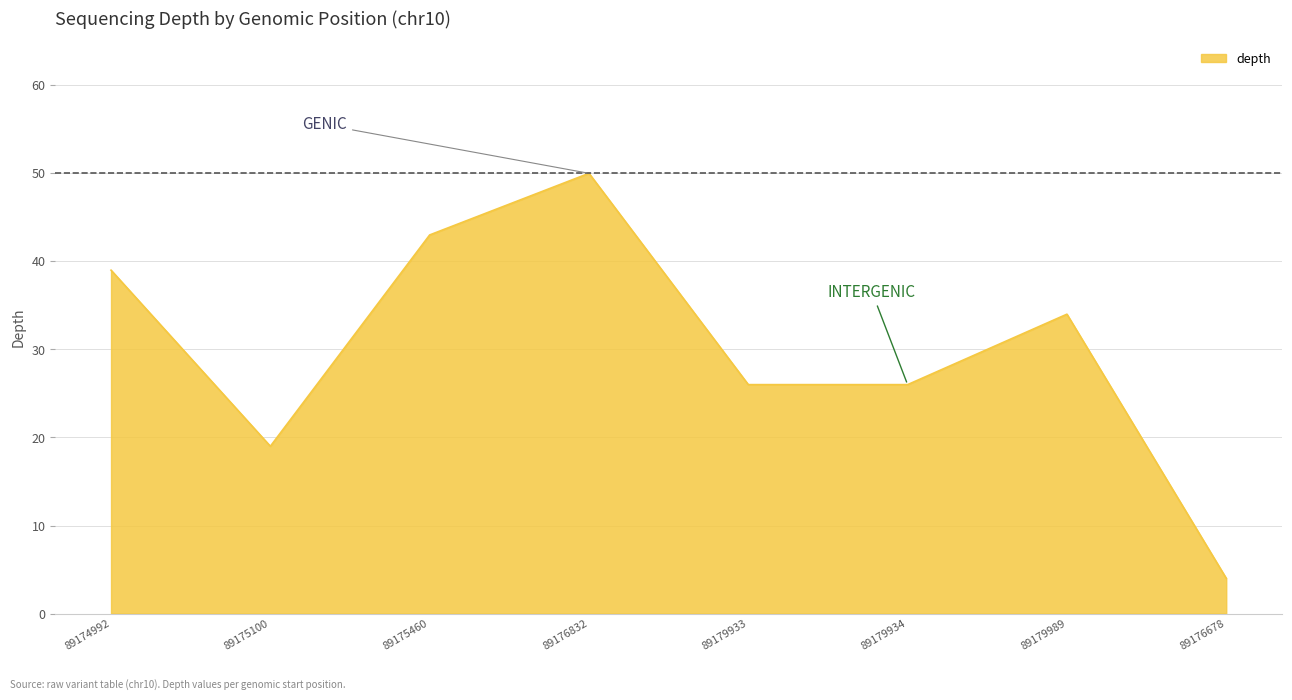

At which category does the data reach its first local peak?

89176832